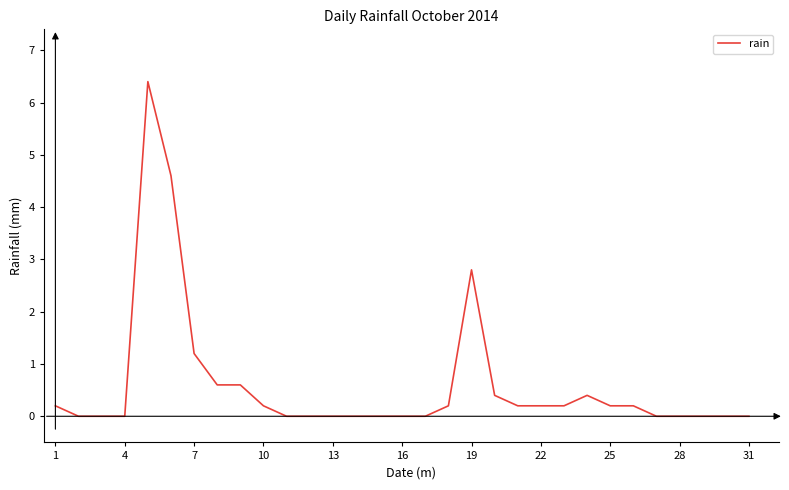

What is the difference between the maximum and minimum values?

6.4